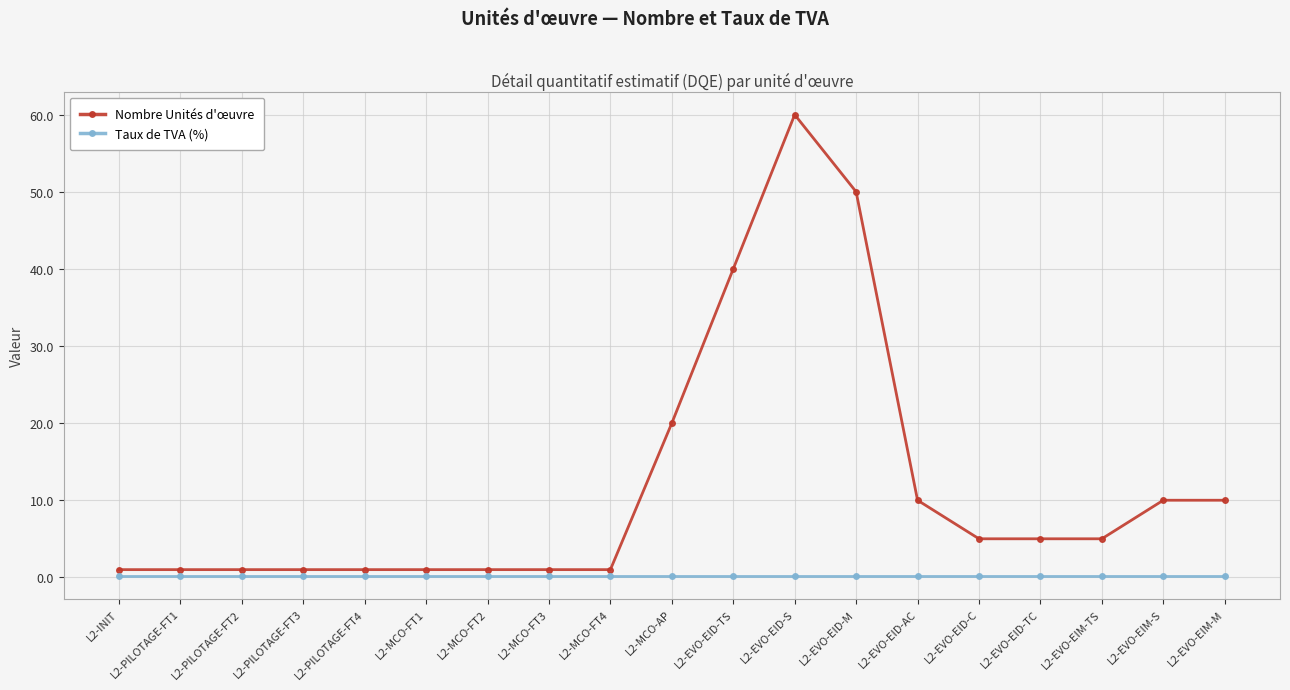

Reading left to right, what are all the values shown in this chart?

Nombre Unités d'œuvre: L2-INIT=1.0	L2-PILOTAGE-FT1=1.0	L2-PILOTAGE-FT2=1.0	L2-PILOTAGE-FT3=1.0	L2-PILOTAGE-FT4=1.0	L2-MCO-FT1=1.0	L2-MCO-FT2=1.0	L2-MCO-FT3=1.0	L2-MCO-FT4=1.0	L2-MCO-AP=20.0	L2-EVO-EID-TS=40.0	L2-EVO-EID-S=60.0	L2-EVO-EID-M=50.0	L2-EVO-EID-AC=10.0	L2-EVO-EID-C=5.0	L2-EVO-EID-TC=5.0	L2-EVO-EIM-TS=5.0	L2-EVO-EIM-S=10.0	L2-EVO-EIM-M=10.0
Taux de TVA (%): L2-INIT=0.2	L2-PILOTAGE-FT1=0.2	L2-PILOTAGE-FT2=0.2	L2-PILOTAGE-FT3=0.2	L2-PILOTAGE-FT4=0.2	L2-MCO-FT1=0.2	L2-MCO-FT2=0.2	L2-MCO-FT3=0.2	L2-MCO-FT4=0.2	L2-MCO-AP=0.2	L2-EVO-EID-TS=0.2	L2-EVO-EID-S=0.2	L2-EVO-EID-M=0.2	L2-EVO-EID-AC=0.2	L2-EVO-EID-C=0.2	L2-EVO-EID-TC=0.2	L2-EVO-EIM-TS=0.2	L2-EVO-EIM-S=0.2	L2-EVO-EIM-M=0.2